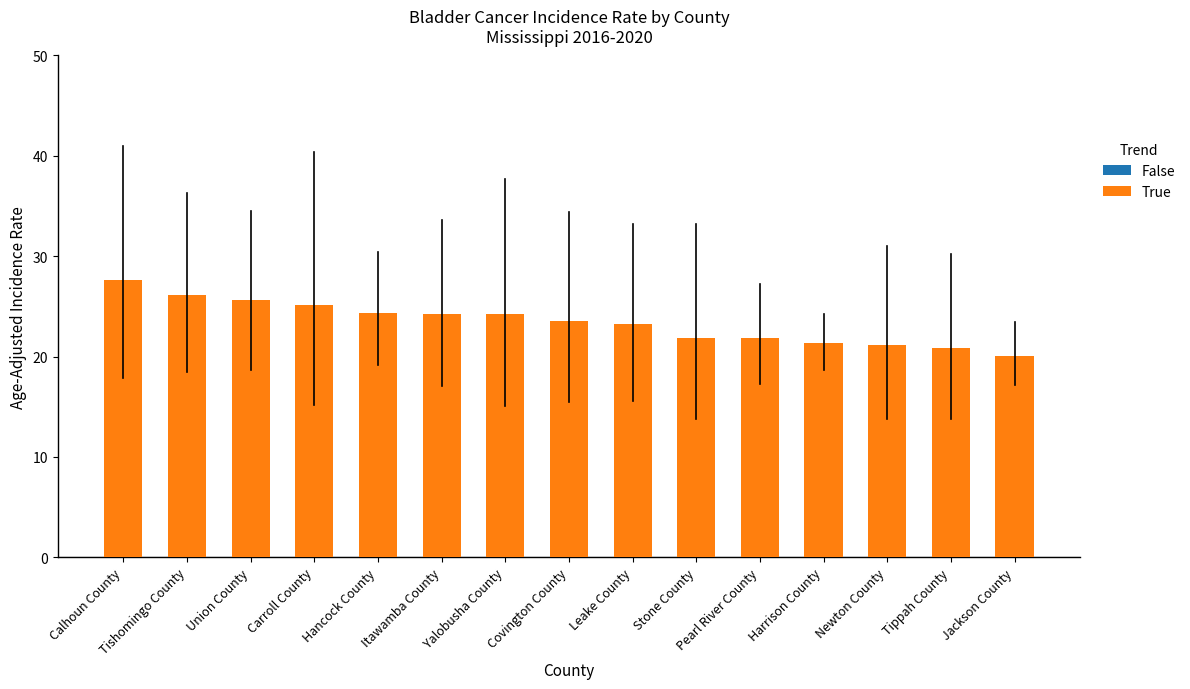

The chart shows a value of 12.6 at Covington County. True or false?

False